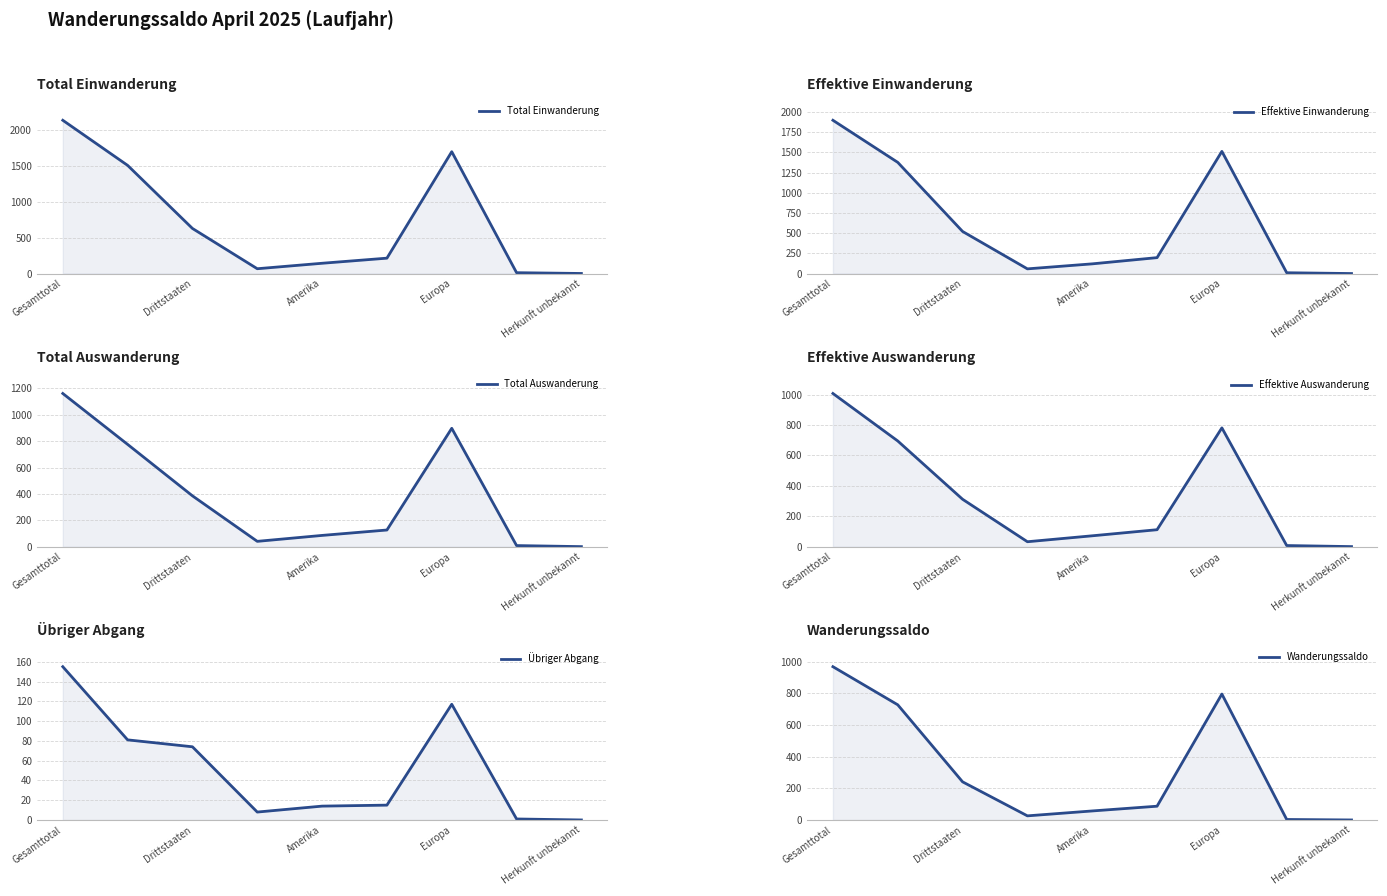

What is the label of the 9th point from the right?

Gesamttotal